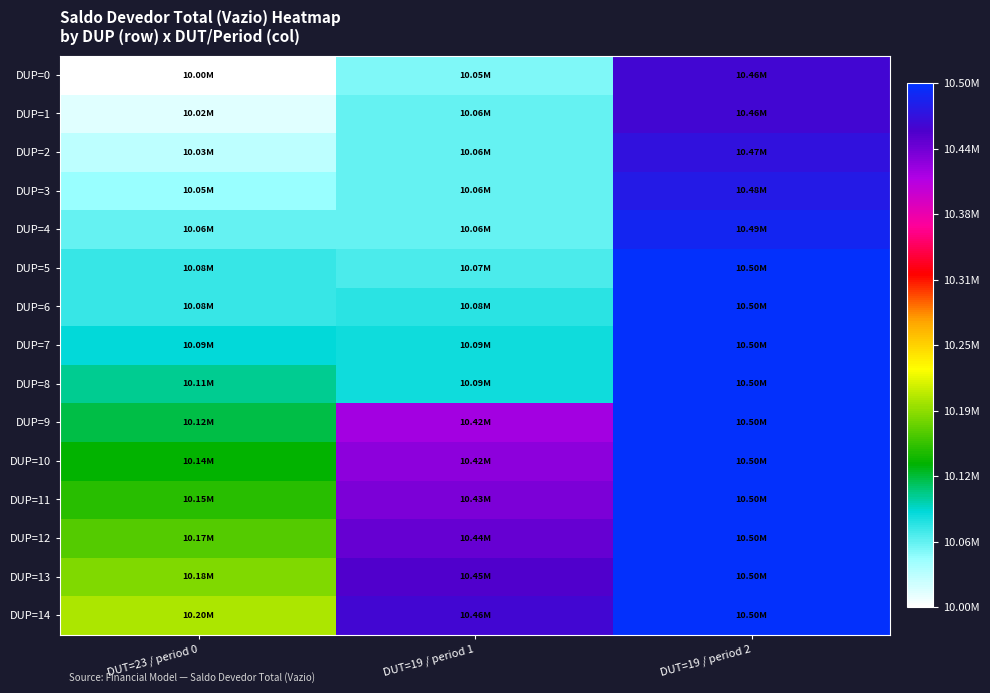

What is the maximum value shown in the chart?

10496448.8